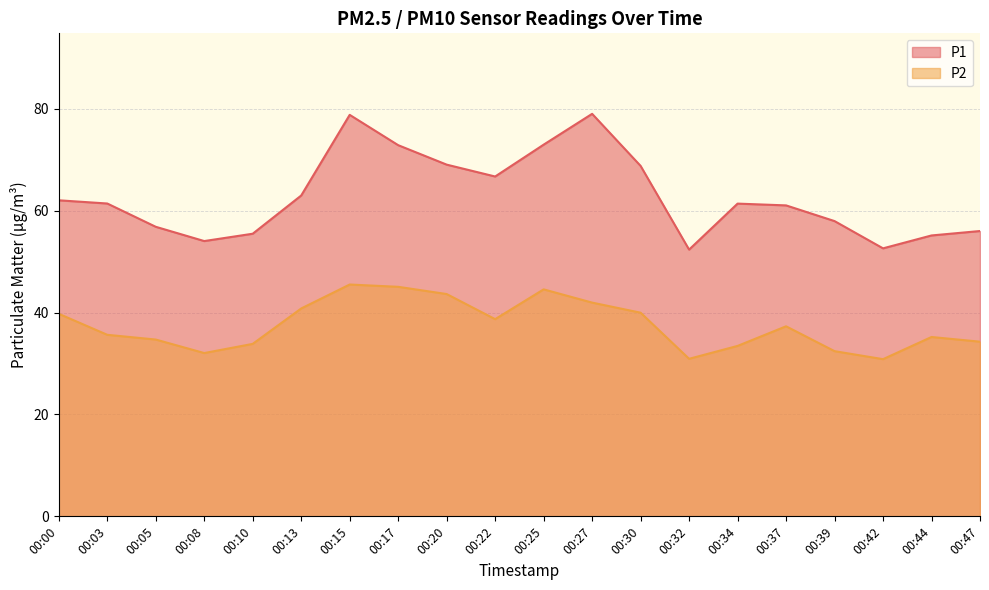

Where does the P2 series first go above 37?

00:00